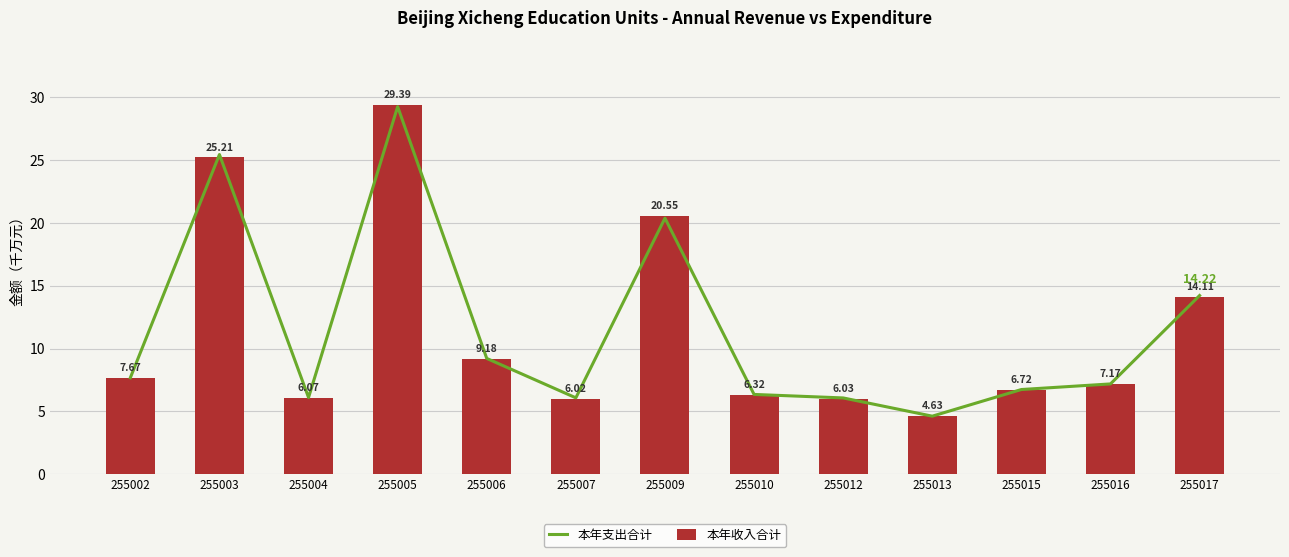

Between 255004 and 255009, which series saw the biggest shift?

本年收入合计